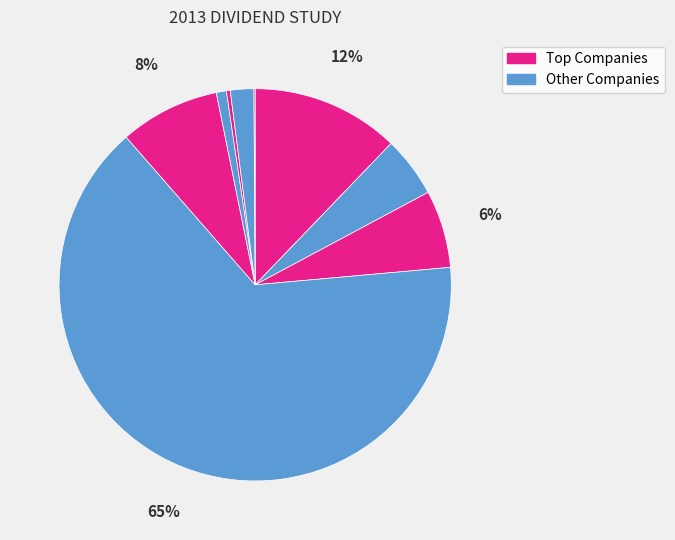

Is there any slice that represents more than half of the pie?

Yes